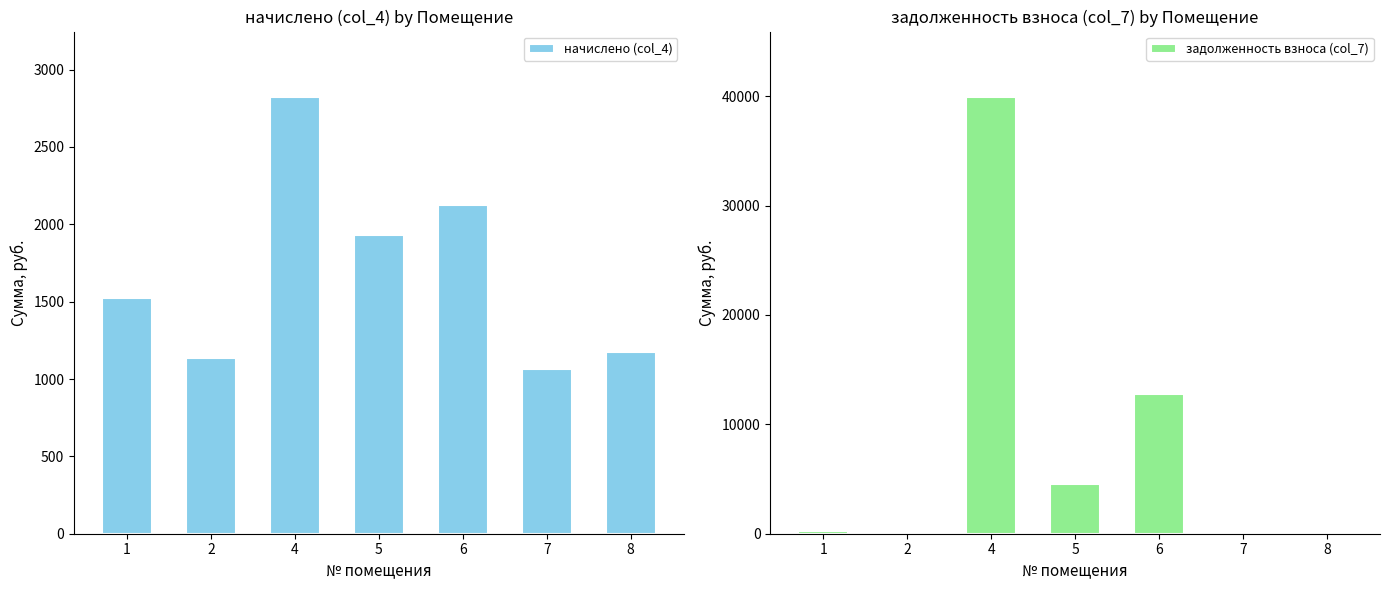

Between 1 and 8, which is larger?

1